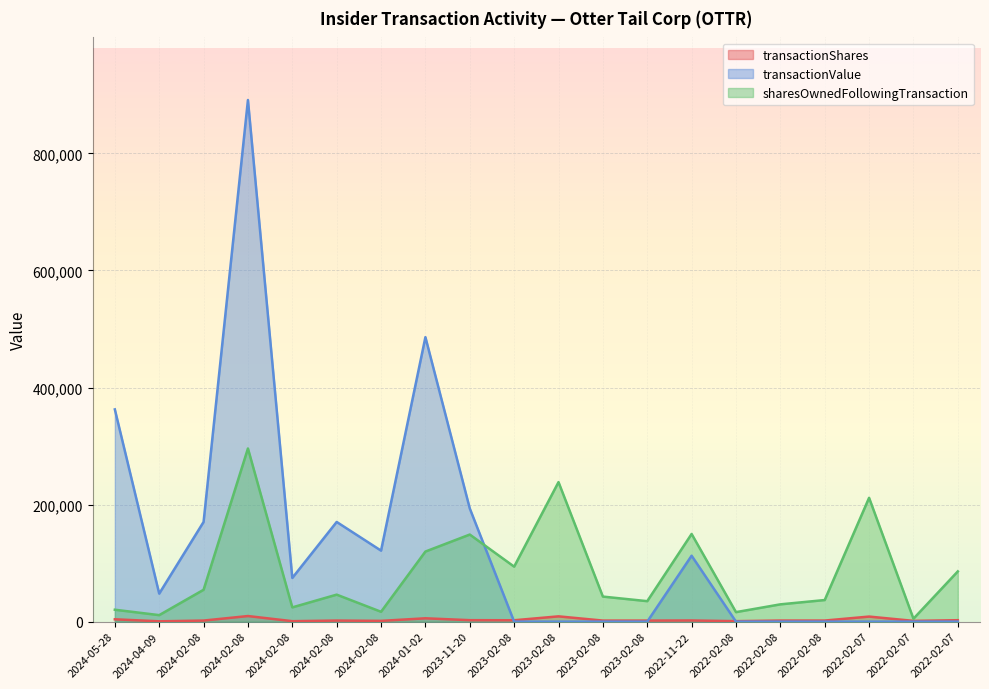

Reading left to right, list all the values displayed in this chart.

transactionShares: 2024-05-28=4000	2024-04-09=550	2024-02-08=1825	2024-02-08=9550	2024-02-08=800	2024-02-08=1825	2024-02-08=1300	2024-01-02=5700	2023-11-20=2500	2023-02-08=2350	2023-02-08=9025	2023-02-08=1800	2023-02-08=1800	2022-11-22=2000	2022-02-08=825	2022-02-08=1850	2022-02-08=1850	2022-02-07=8650	2022-02-07=1300	2022-02-07=2450
transactionValue: 2024-05-28=362640	2024-04-09=47861	2024-02-08=170327	2024-02-08=891302	2024-02-08=74664	2024-02-08=170327	2024-02-08=121329	2024-01-02=486068	2023-11-20=193400	2023-02-08=0	2023-02-08=0	2023-02-08=0	2023-02-08=0	2022-11-22=112617	2022-02-08=0	2022-02-08=0	2022-02-08=0	2022-02-07=0	2022-02-07=0	2022-02-07=0
sharesOwnedFollowingTransaction: 2024-05-28=20359	2024-04-09=11108	2024-02-08=54434	2024-02-08=295913	2024-02-08=24355	2024-02-08=46139	2024-02-08=16839	2024-01-02=119769	2023-11-20=148805	2023-02-08=93944	2023-02-08=238416	2023-02-08=42811	2023-02-08=34980	2022-11-22=149805	2022-02-08=16247	2022-02-08=29546	2022-02-08=36903	2022-02-07=211582	2022-02-07=4991	2022-02-07=85854